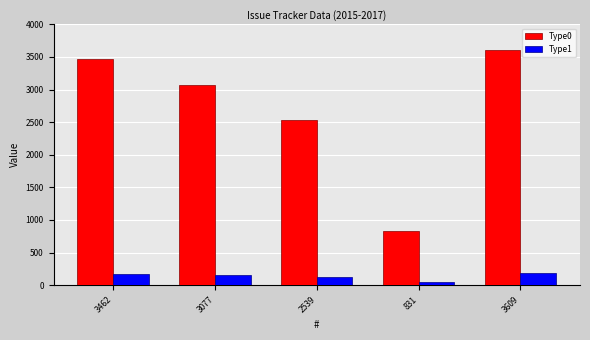

What is the average value of the Type1 series?

135